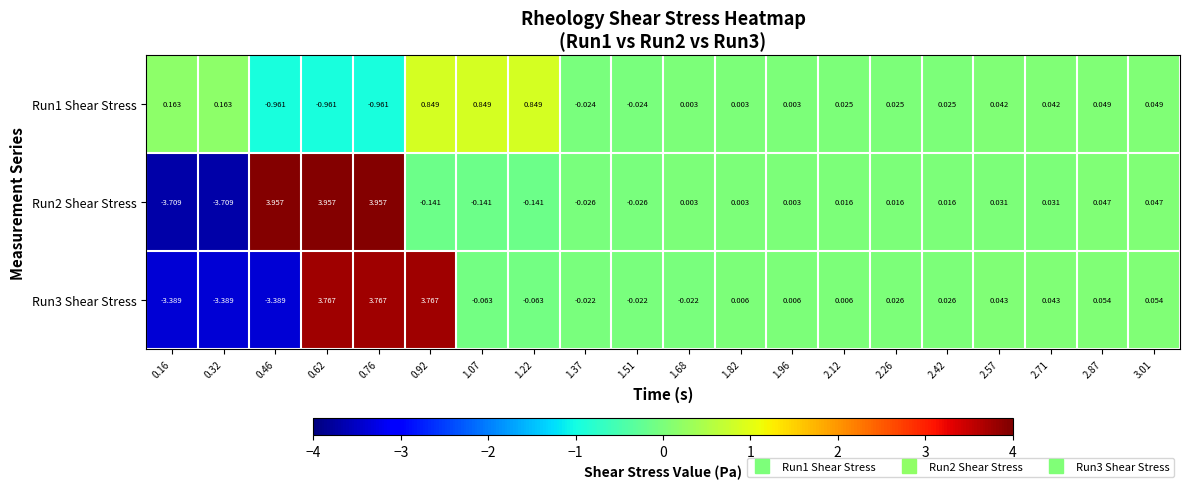

Rank the series by their maximum value, from lowest to highest.

Run1 Shear Stress, Run3 Shear Stress, Run2 Shear Stress